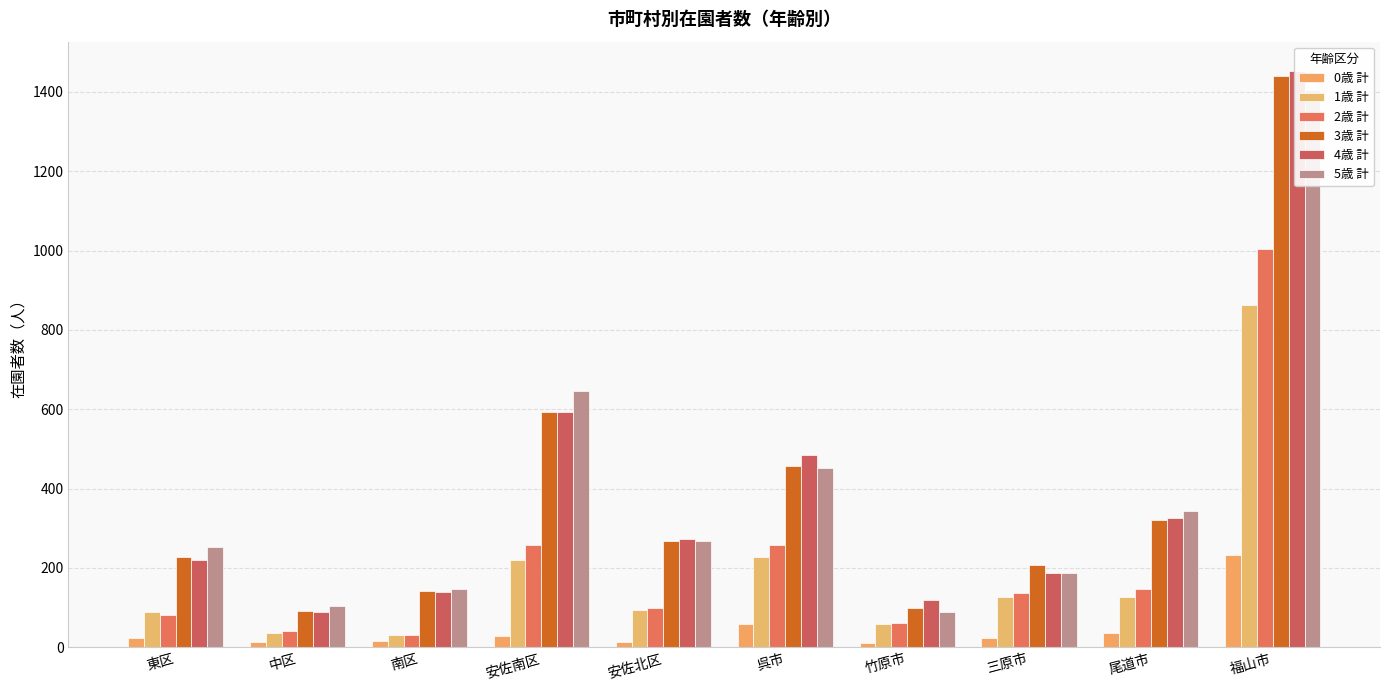

The value of 0歳 計 at 三原市 is 24. True or false?

True